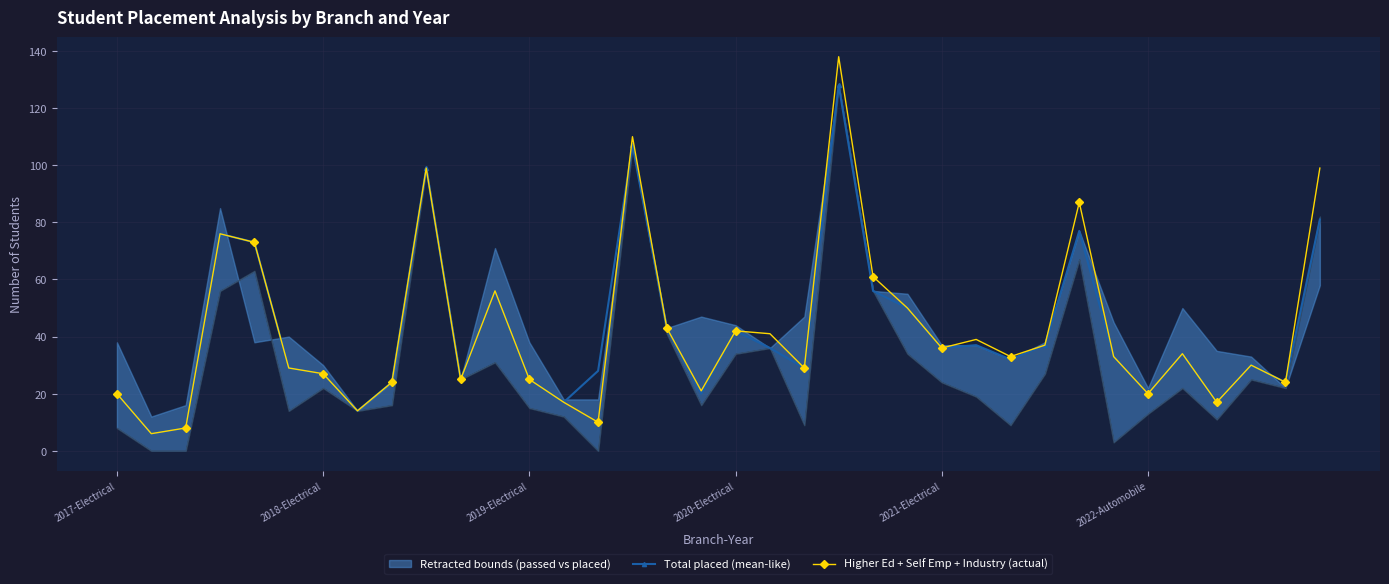

What is the maximum value for Higher Ed + Self Emp + Industry (actual)?

138